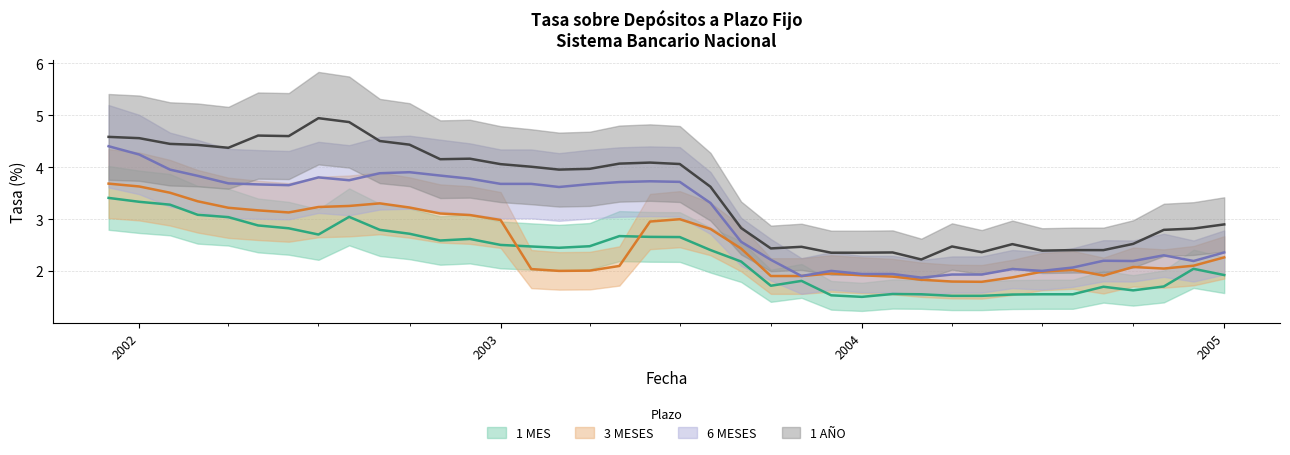

True or false: 1 ANO and 3 MESES intersect in this chart.

False